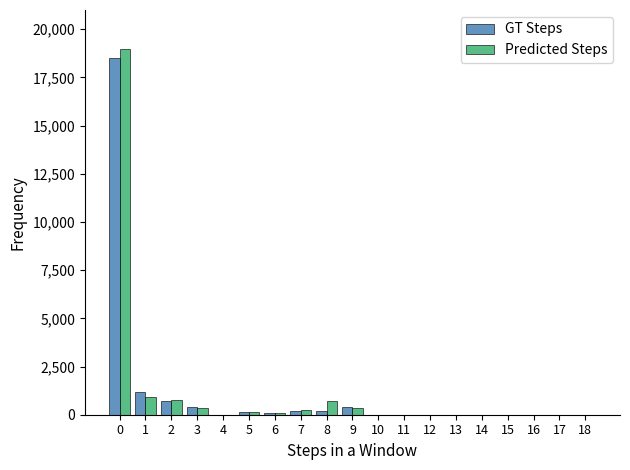

The value of Predicted Steps at 13 is 7050. True or false?

False